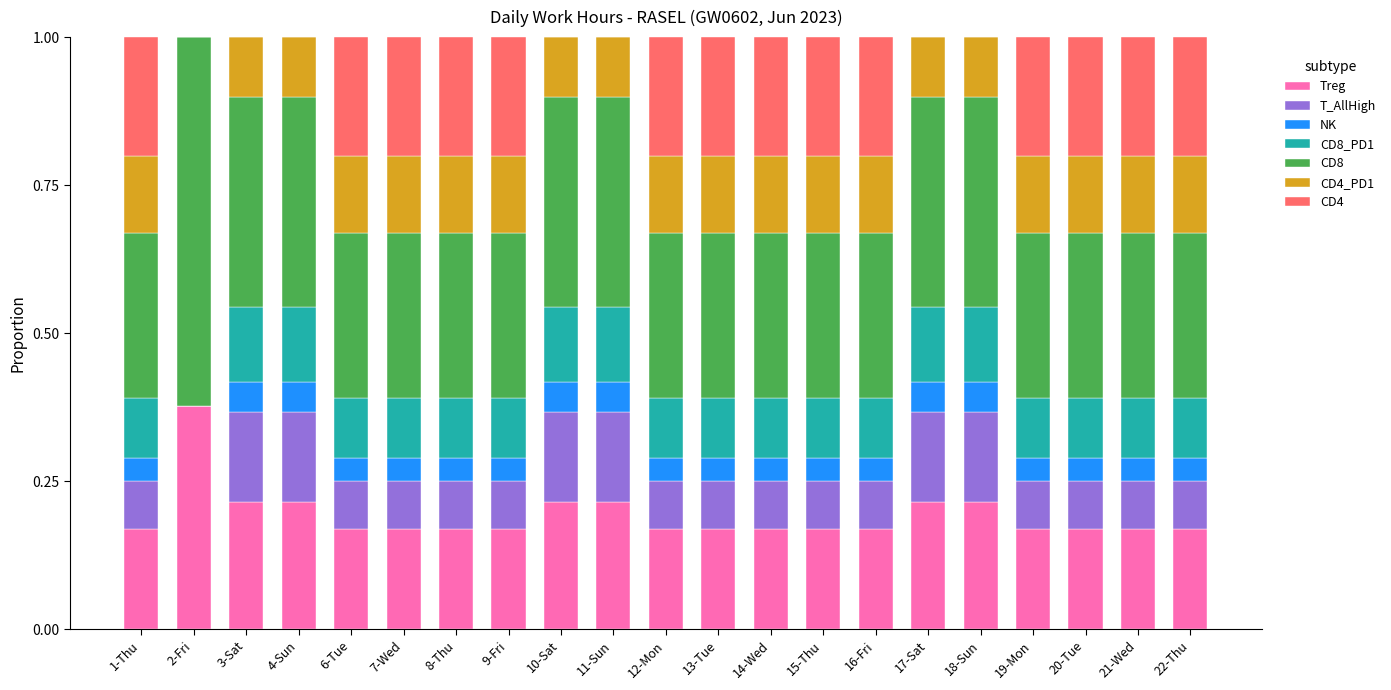

The value of Treg at 7-Wed is 0.2. True or false?

True